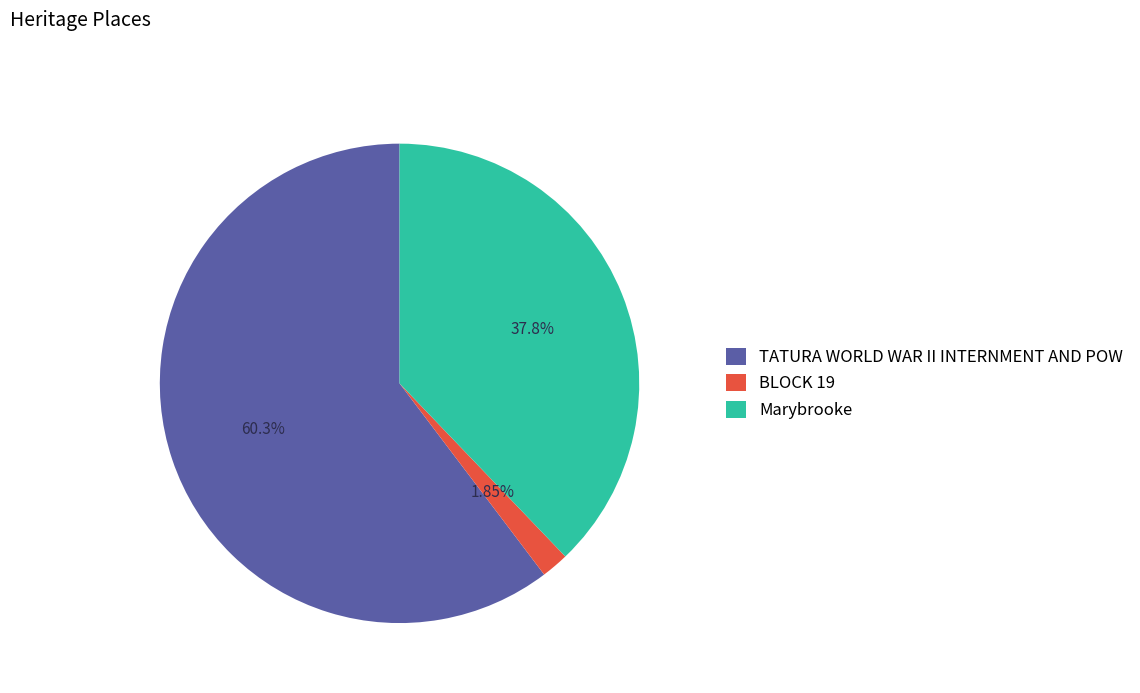

Which category has the smallest portion of the pie?

BLOCK 19